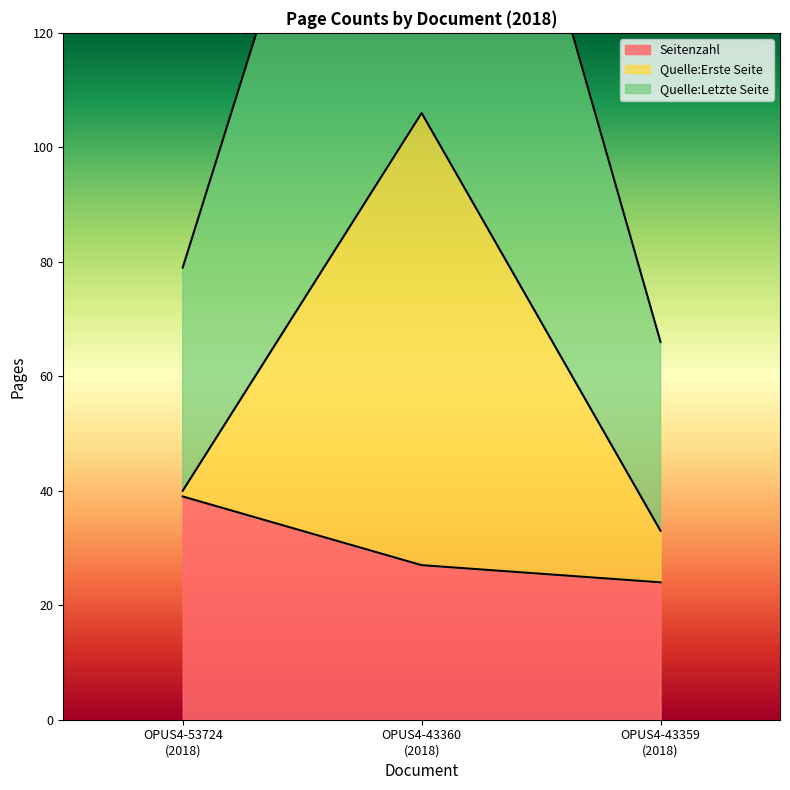

What is the difference between the second highest and minimum values in the Seitenzahl series?

3